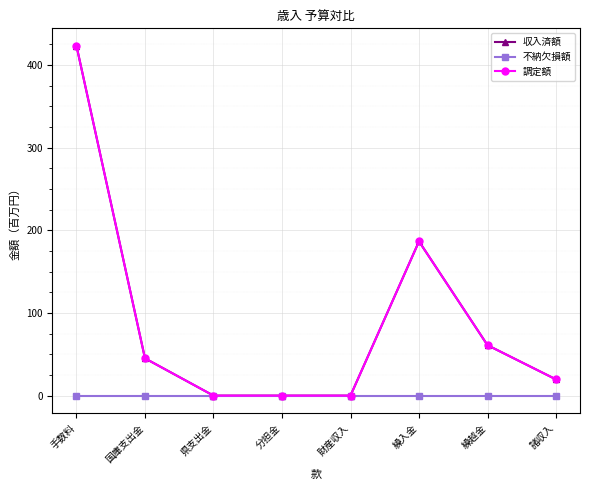

Which has a higher value, 繰越金 or 県支出金?

繰越金